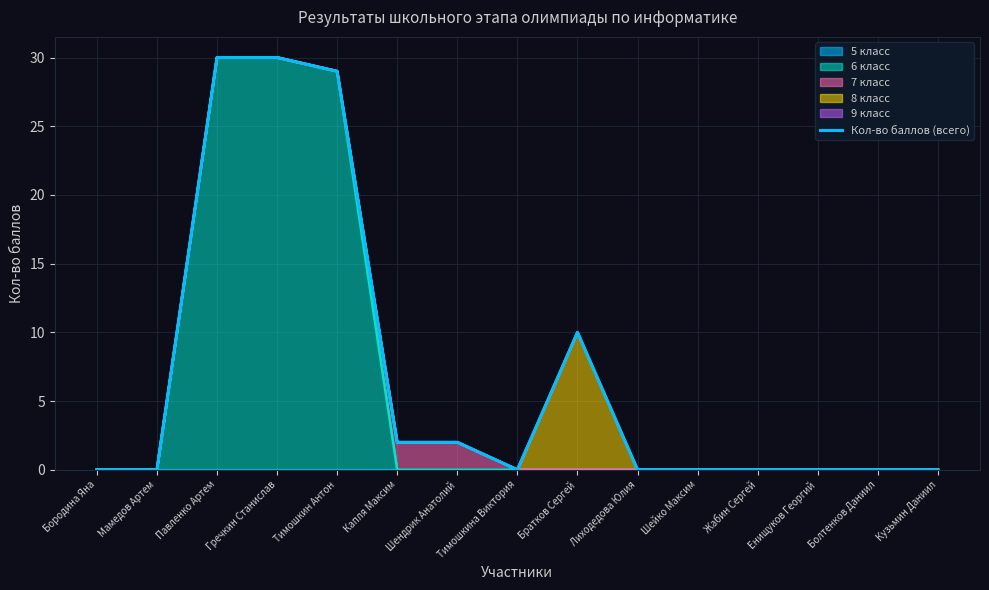

How many positive values are there?

6